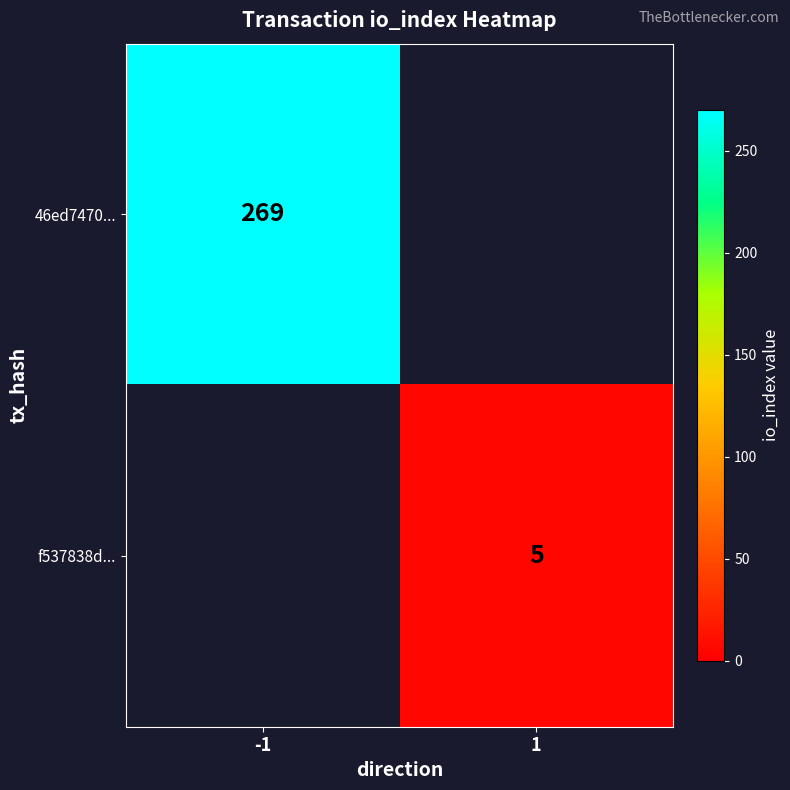

The f537838d... series shows 5 at 1. True or false?

True